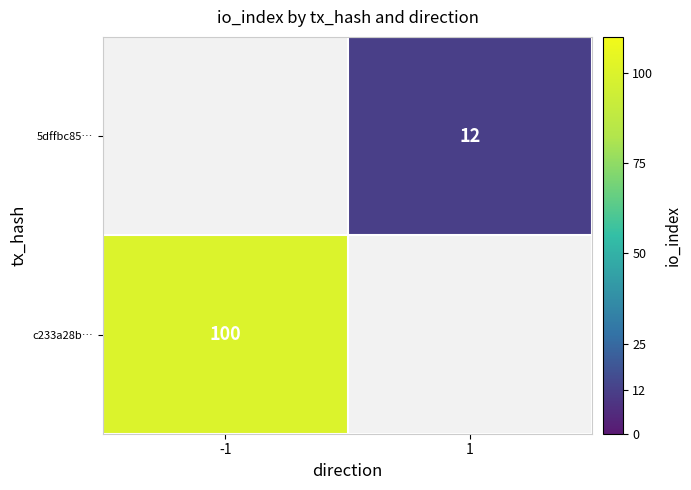

Is it true that 5dffbc85… equals 8 at 1?

False